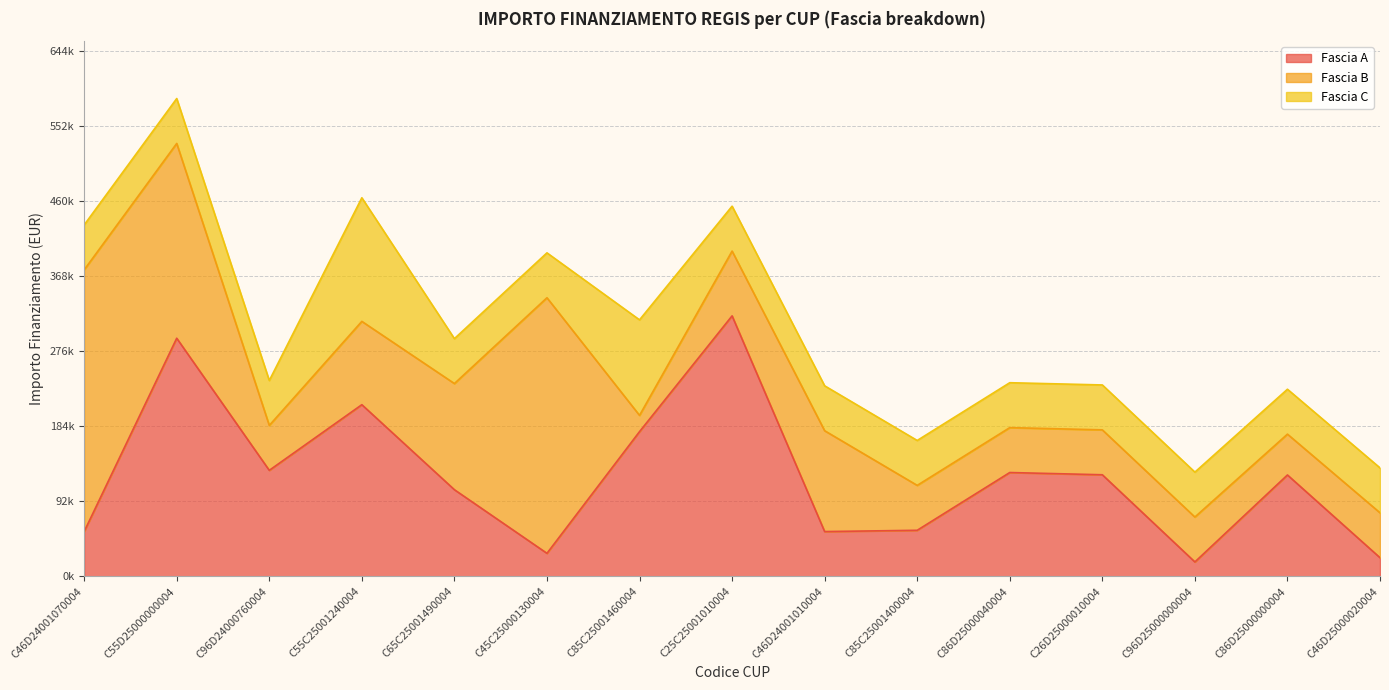

Which series has the widest spread of values?

Fascia A